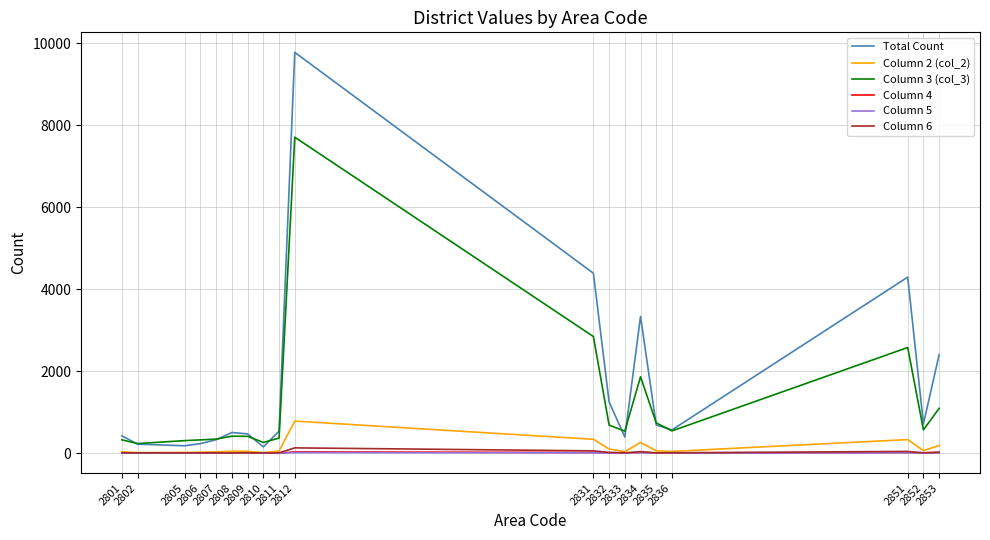

True or false: Column 5 has more than 1 points higher than both neighbors.

True